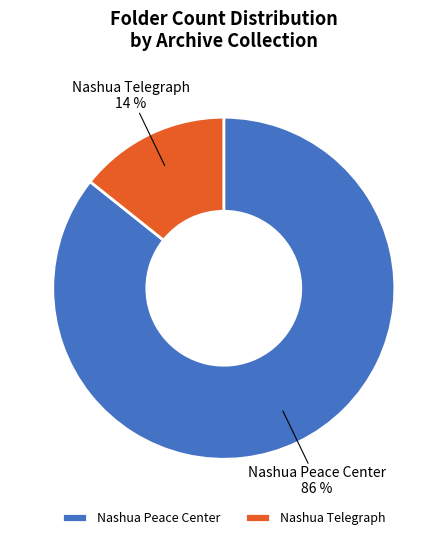

To the nearest percent, what is the combined percentage of Nashua Peace Center and Nashua Telegraph?

100%